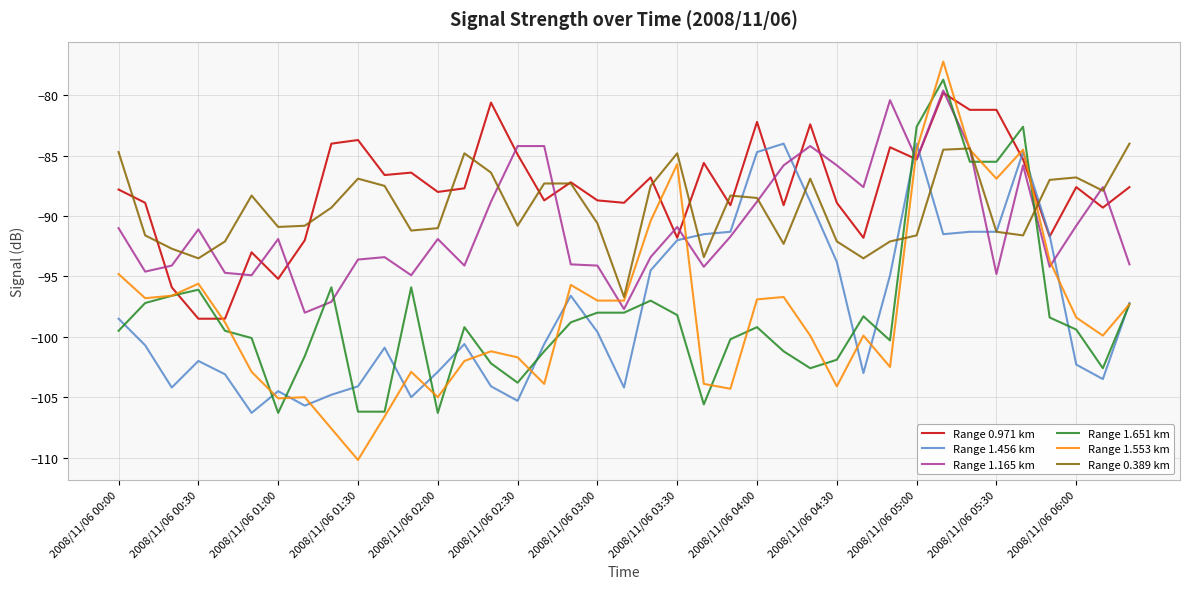

Which series has the largest total across all categories?

Range 0.971 km